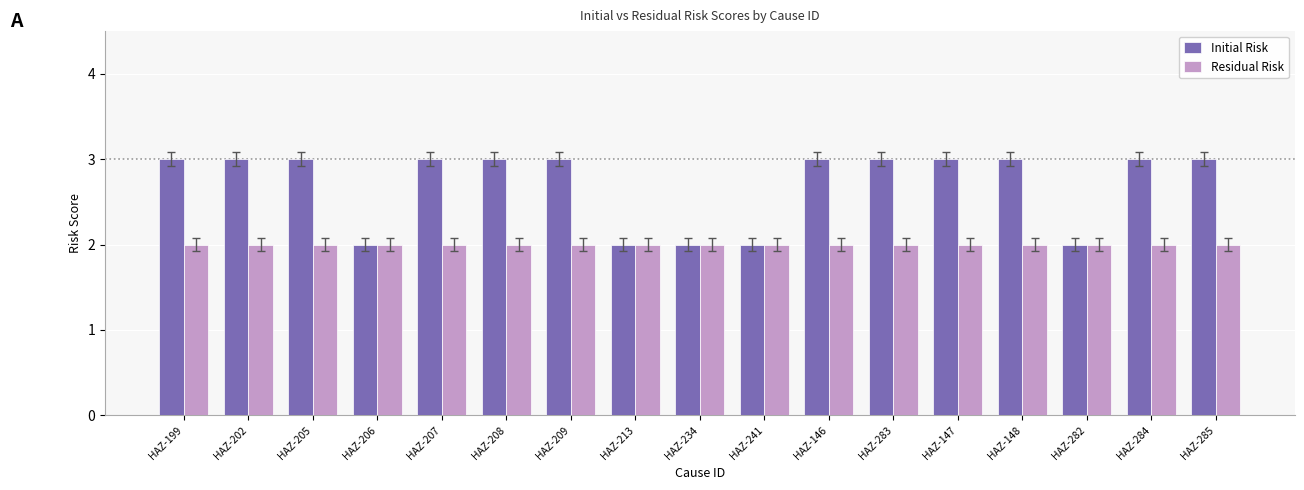

What is the greatest value displayed?

3